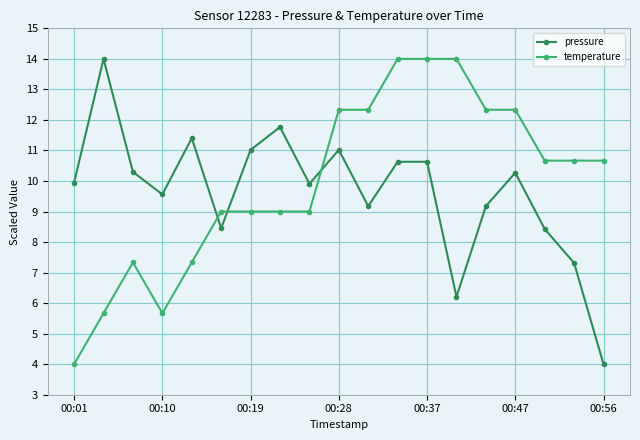

After their last crossing, which series has the higher values: temperature or pressure?

temperature